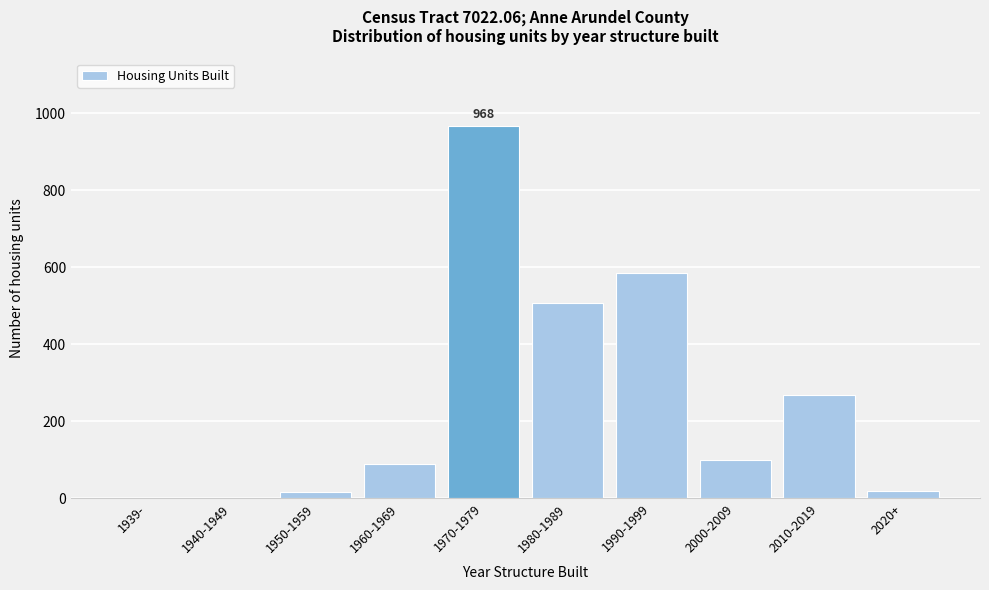

What is the sum of the values at 1970-1979 and 1940-1949?

968